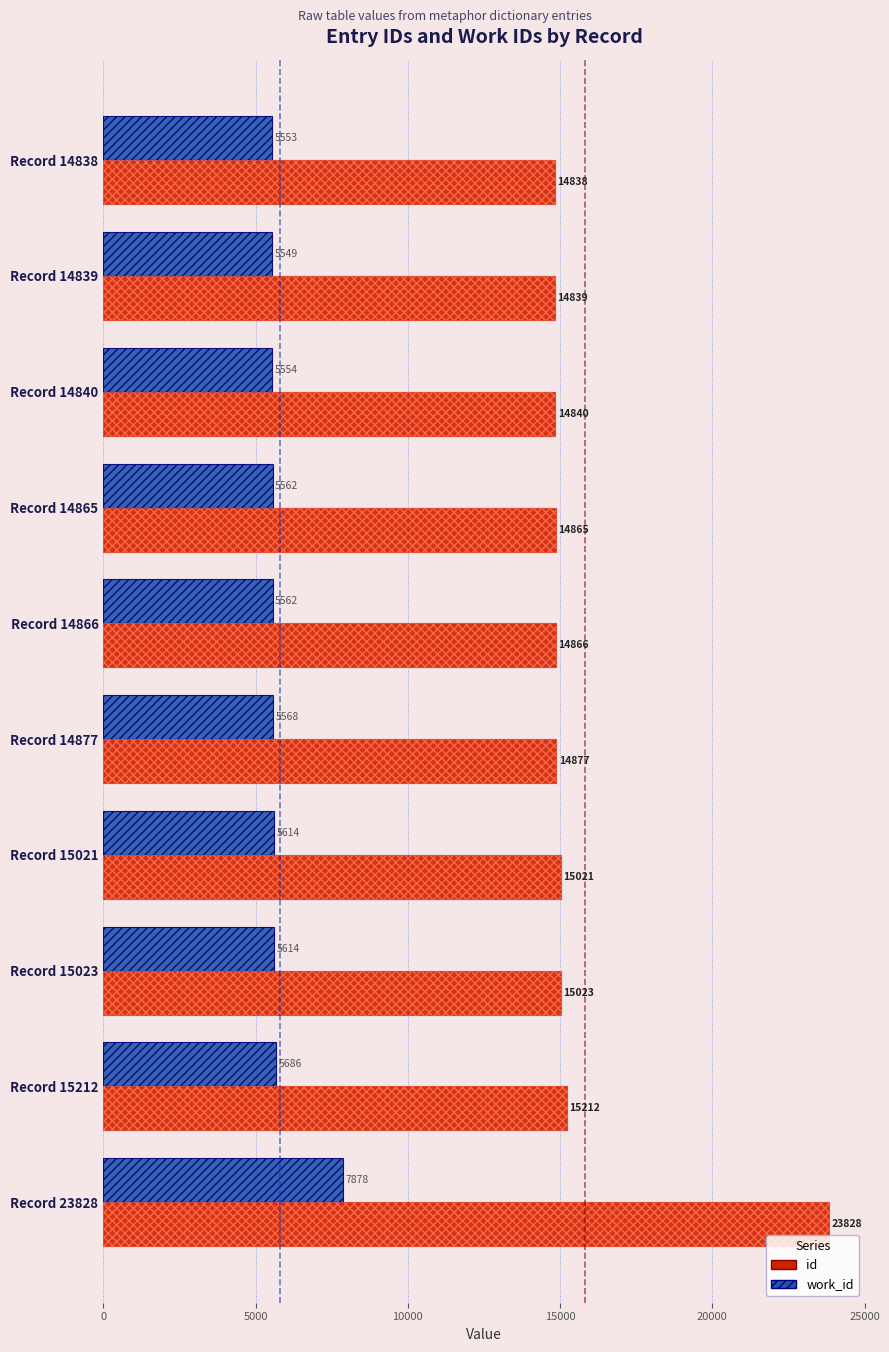

What are all the series names shown in the legend?

id, work_id